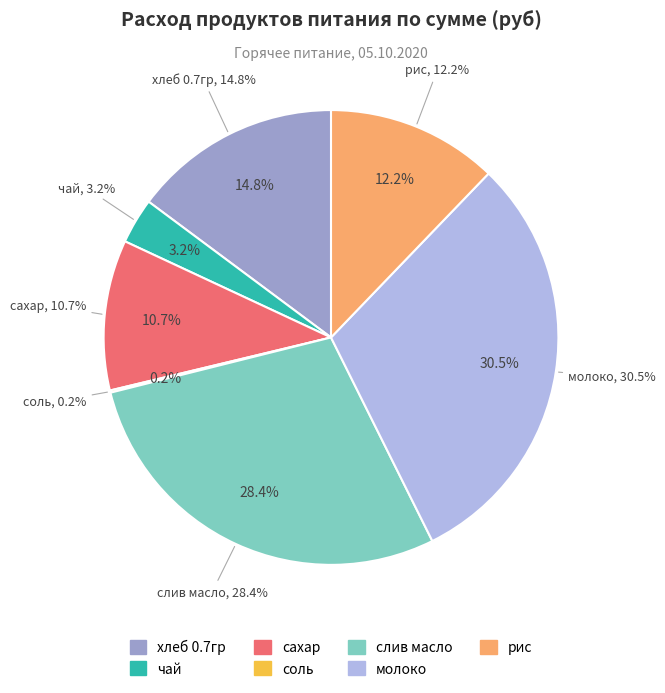

To the nearest percent, what is the average slice percentage?

14%